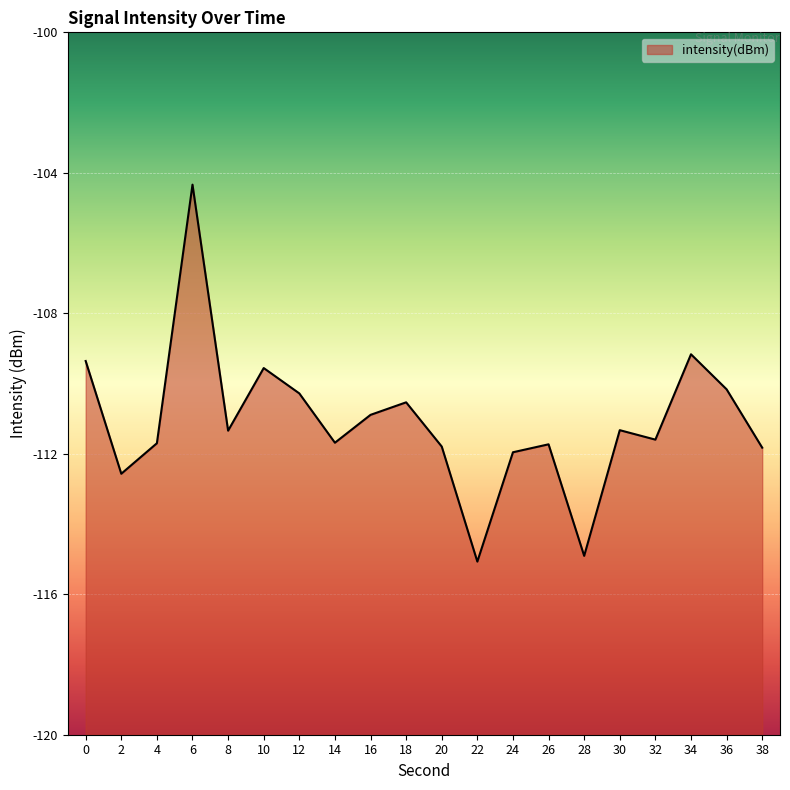

How many interior local peaks (higher than both neighbors) does the data have?

6